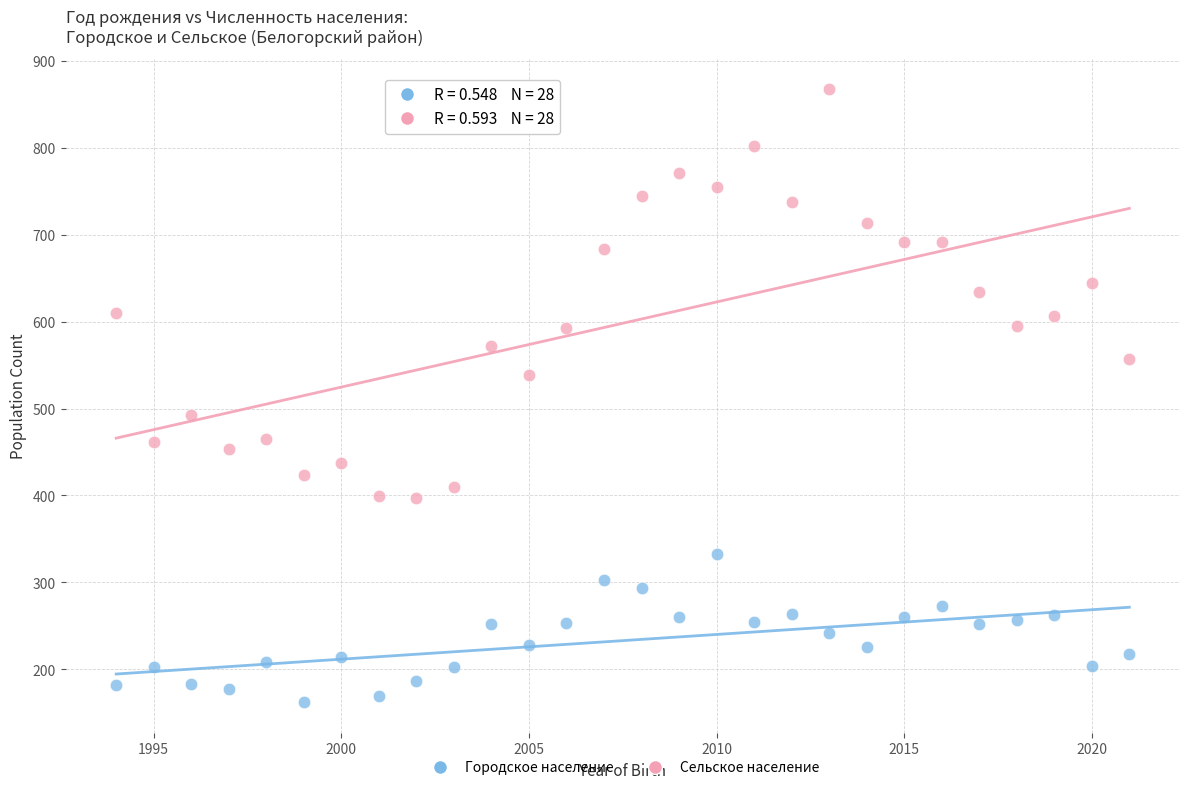

What is the X range (max minus min) for the scatter plot?

27